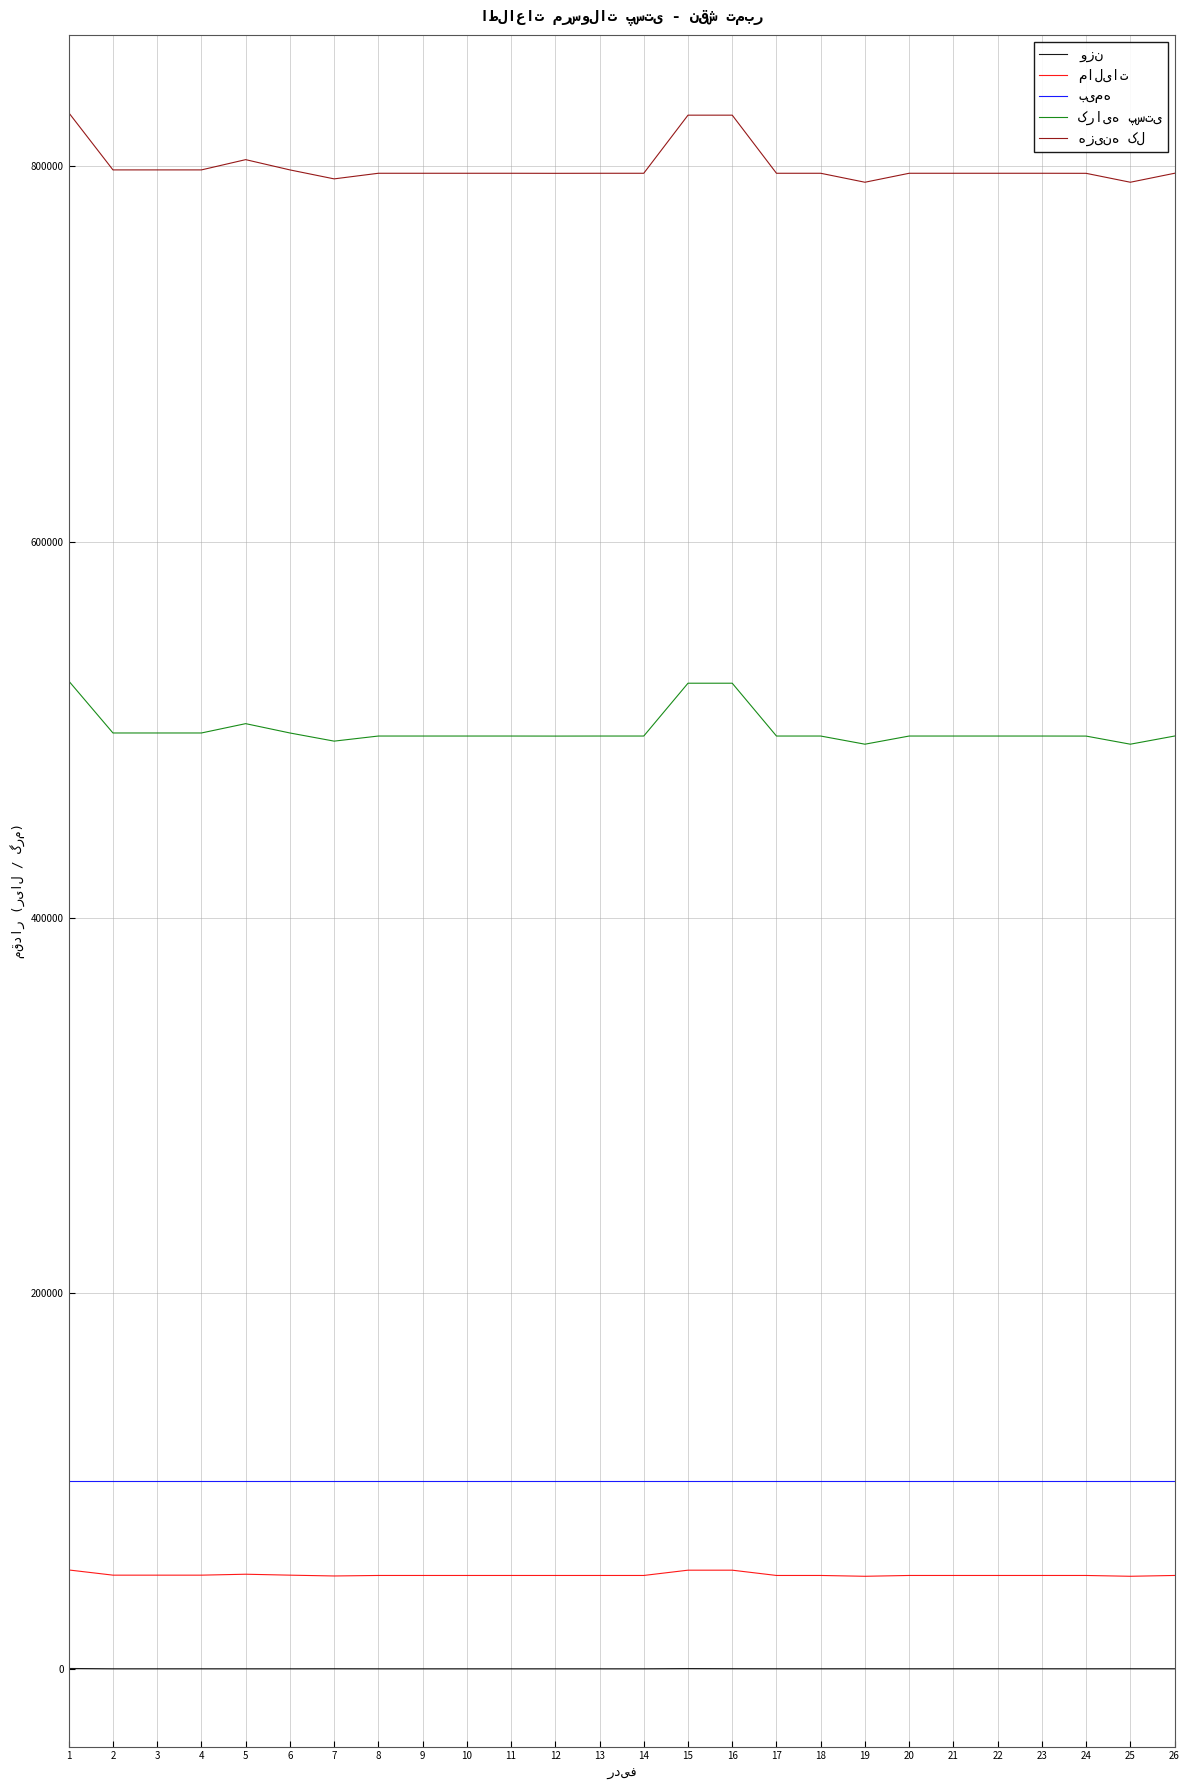

Reading left to right, extract all data points from this chart.

وزن: 136.9	-19.4	-19.4	-19.4	-19.4	-19.4	6.2	-24.8	-24.8	-24.8	-24.8	-24.8	-24.8	-24.8	83.0	29.1	-3.2	-11.3	11.6	-11.3	6.2	15.7	-0.5	-7.3	15.7	-0.5
مالیات: 52596.7	49827.4	49827.4	49827.4	50324.2	49827.4	49393.0	49664.5	49664.5	49664.5	49664.5	49661.8	49664.5	49664.5	52477.3	52477.3	49664.5	49664.5	49230.1	49664.5	49664.5	49664.5	49664.5	49661.8	49230.1	49664.5
بیمه: 100000.0	100000.0	100000.0	100000.0	100000.0	100000.0	100000.0	100000.0	100000.0	100000.0	100000.0	100000.0	100000.0	100000.0	100000.0	100000.0	100000.0	100000.0	100000.0	100000.0	100000.0	100000.0	100000.0	100000.0	100000.0	100000.0
کرایه پستی: 525967.4	498273.9	498273.9	498273.9	503242.4	498273.9	493929.8	496644.8	496644.8	496644.8	496644.8	496617.7	496644.8	496644.8	524772.7	524772.7	496644.8	496644.8	492300.7	496644.8	496644.8	496644.8	496644.8	496617.7	492300.7	496644.8
هزینه کل: 828564.1	798101.2	798101.2	798101.2	803566.6	798101.2	793322.8	796309.3	796309.3	796309.3	796309.3	796279.4	796309.3	796309.3	827250.0	827250.0	796309.3	796309.3	791530.8	796309.3	796309.3	796309.3	796309.3	796279.4	791530.8	796309.3